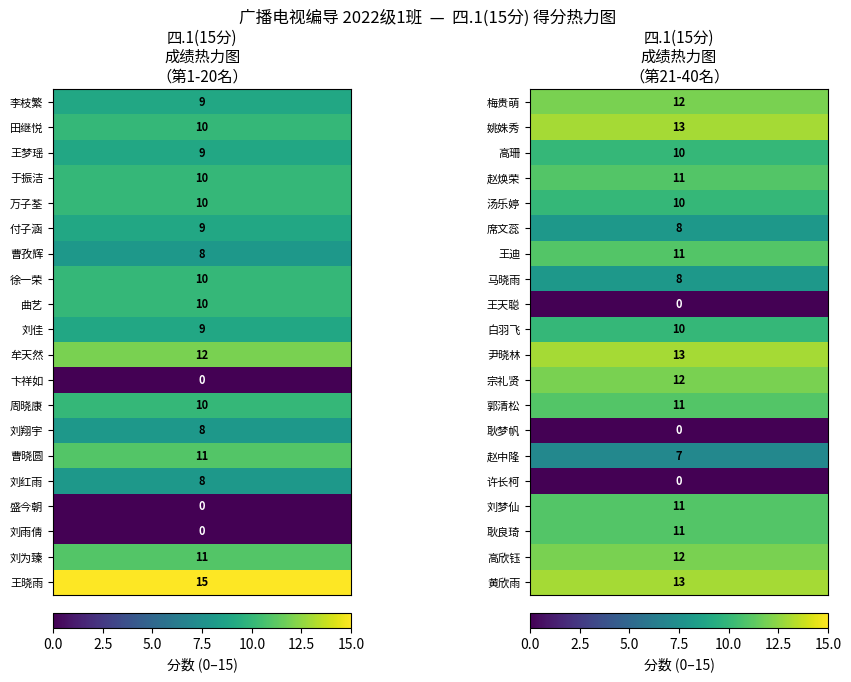

Rank the categories by value from lowest to highest.

2022014012, 2022014017, 2022014018, 2022014029, 2022014034, 2022014036, 2022014035, 2022014007, 2022014014, 2022014016, 2022014026, 2022014028, 2022014001, 2022014003, 2022014006, 2022014010, 2022014002, 2022014004, 2022014005, 2022014008, 2022014009, 2022014013, 2022014023, 2022014025, 2022014030, 2022014015, 2022014019, 2022014024, 2022014027, 2022014033, 2022014037, 2022014038, 2022014011, 2022014021, 2022014032, 2022014039, 2022014022, 2022014031, 2022014040, 2022014020